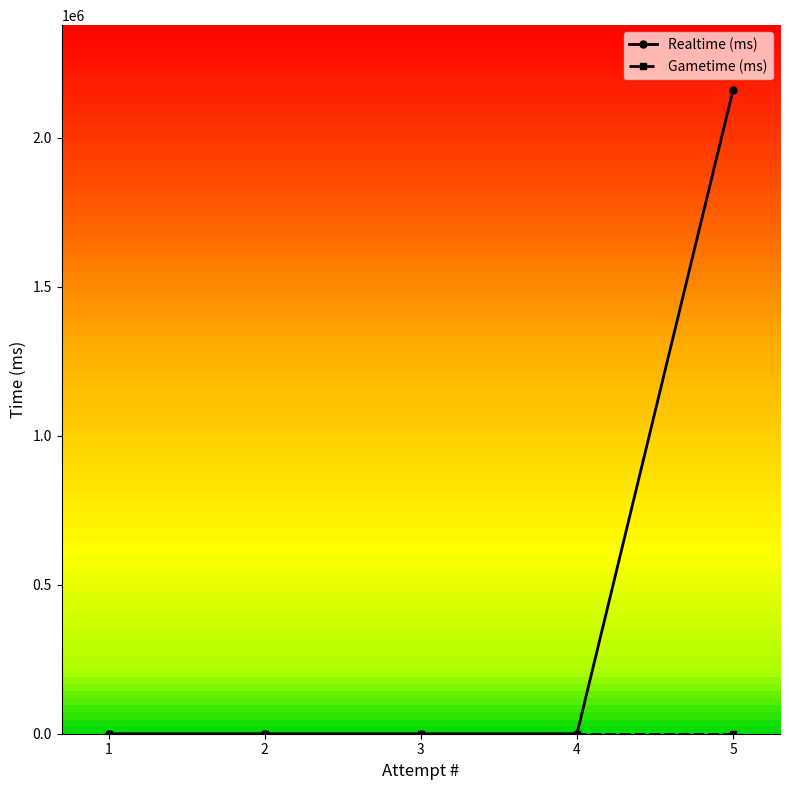

At which category is the sum across all series the highest?

5